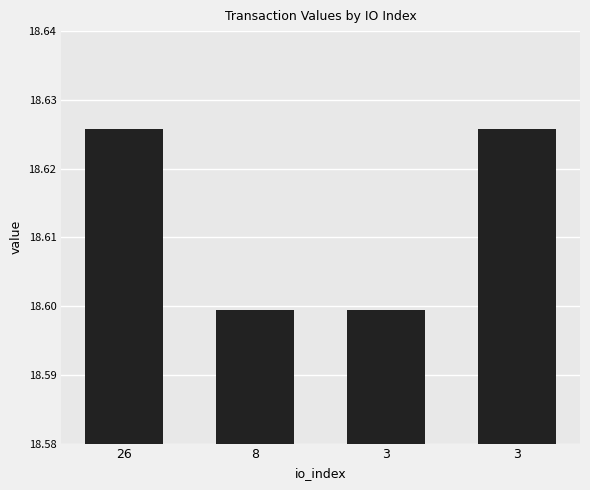

Rank the categories by value from highest to lowest.

26, 3, 8, 3